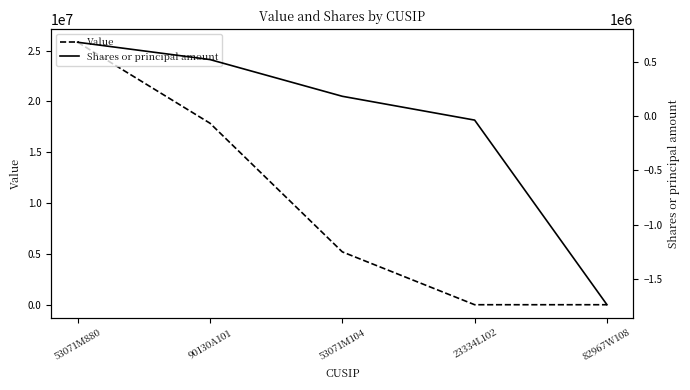

How many data points in Value are less than 5200000?

2